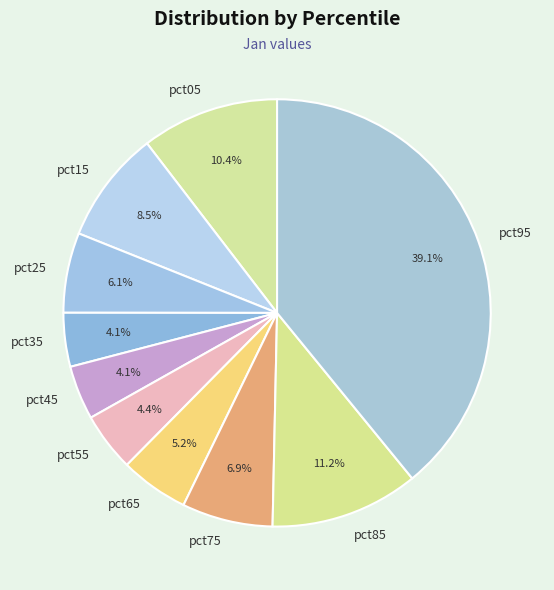

Is the sum of pct45 and pct85 greater than half?

No